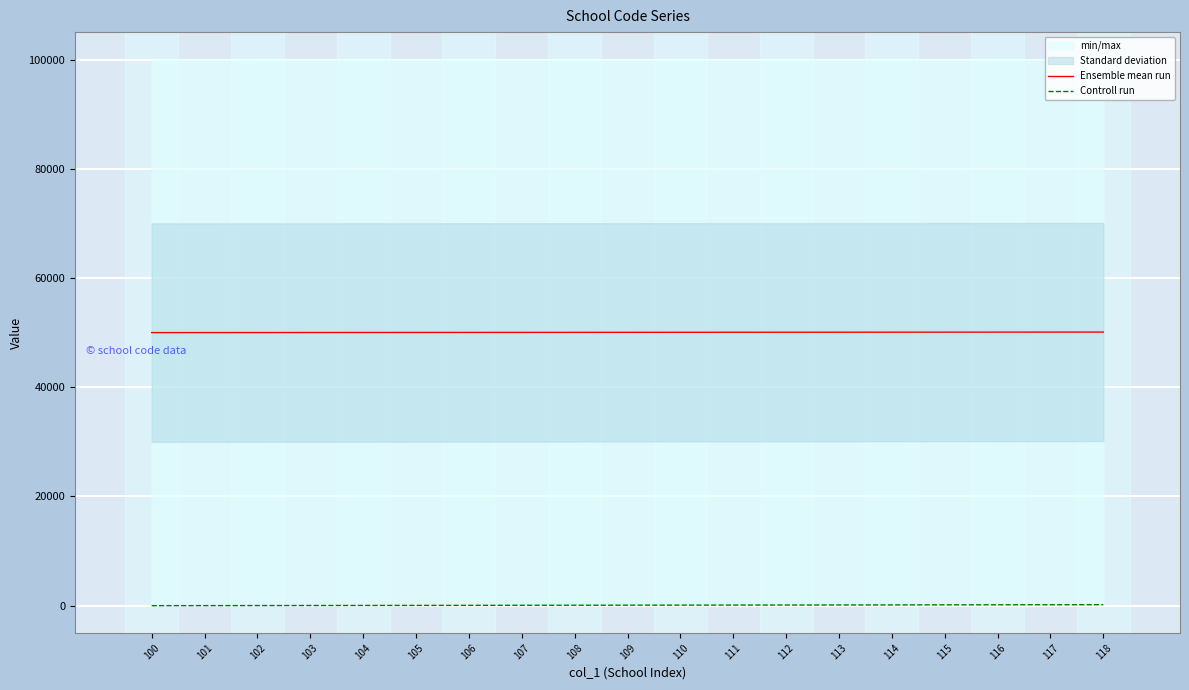

Is the value of Ensemble mean run at 101 greater than the value of Controll run at 104?

Yes